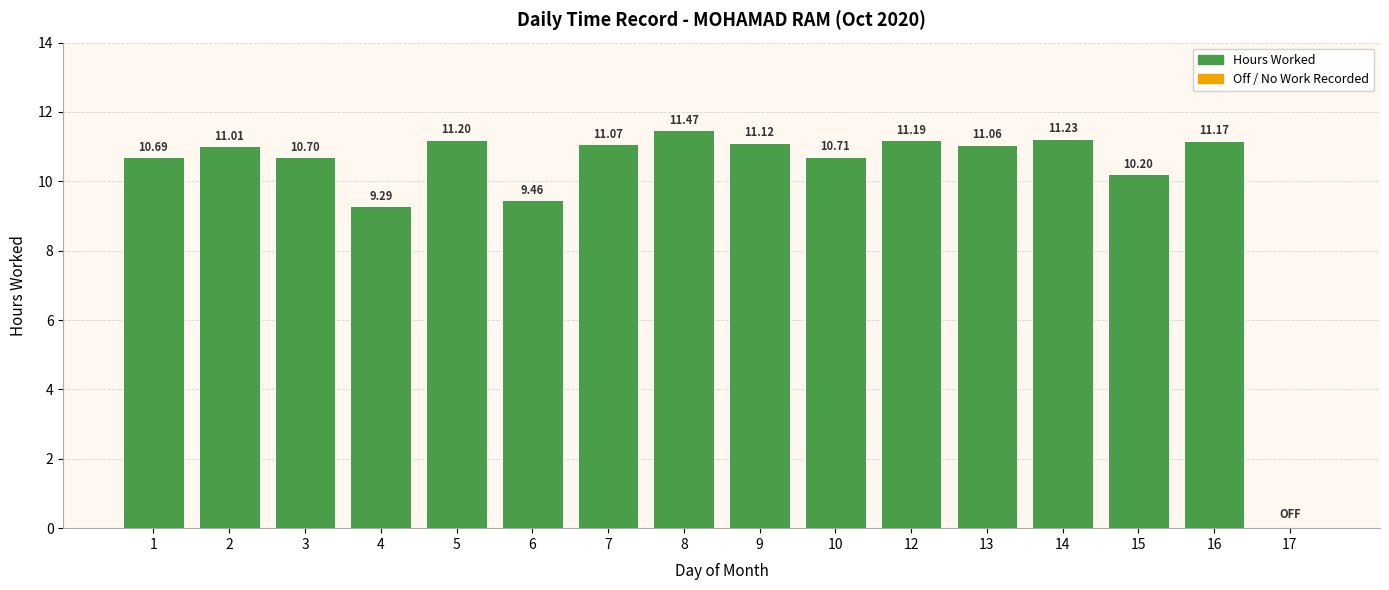

Reading left to right, list all the values displayed in this chart.

10.7	11.0	10.7	9.3	11.2	9.5	11.1	11.5	11.1	10.7	11.2	11.1	11.2	10.2	11.2	0.0